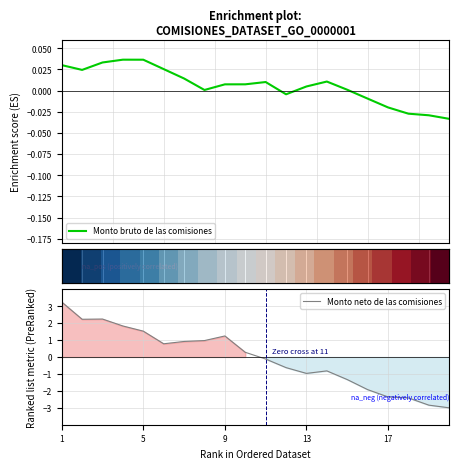

What is the maximum value for Monto neto de las comisiones?

3.2